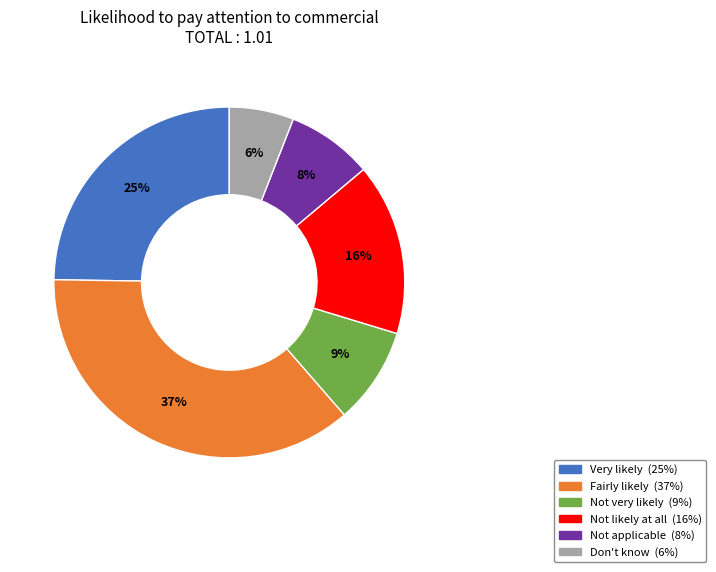

How many segments does this pie chart have?

6